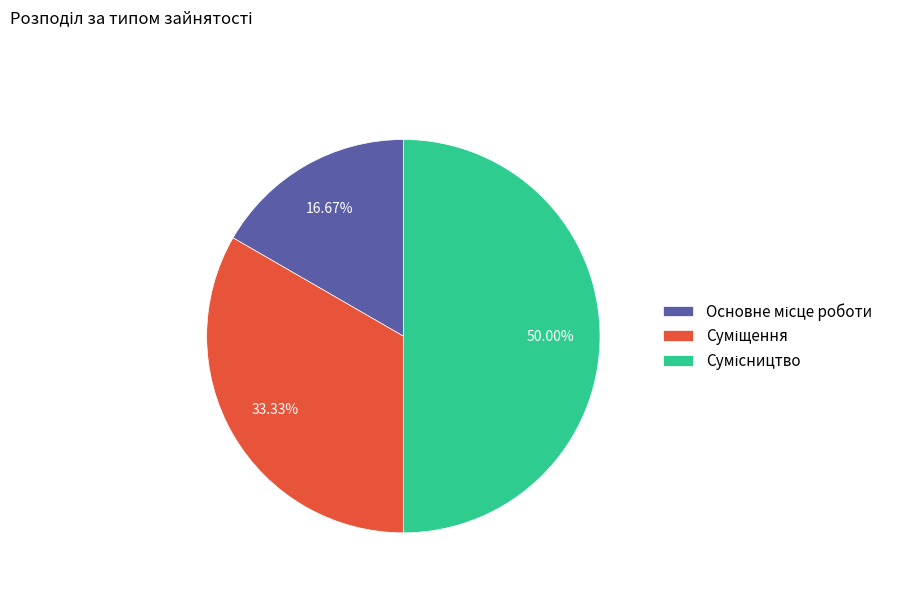

What percentage is the Сумісництво slice, to the nearest percent?

50%